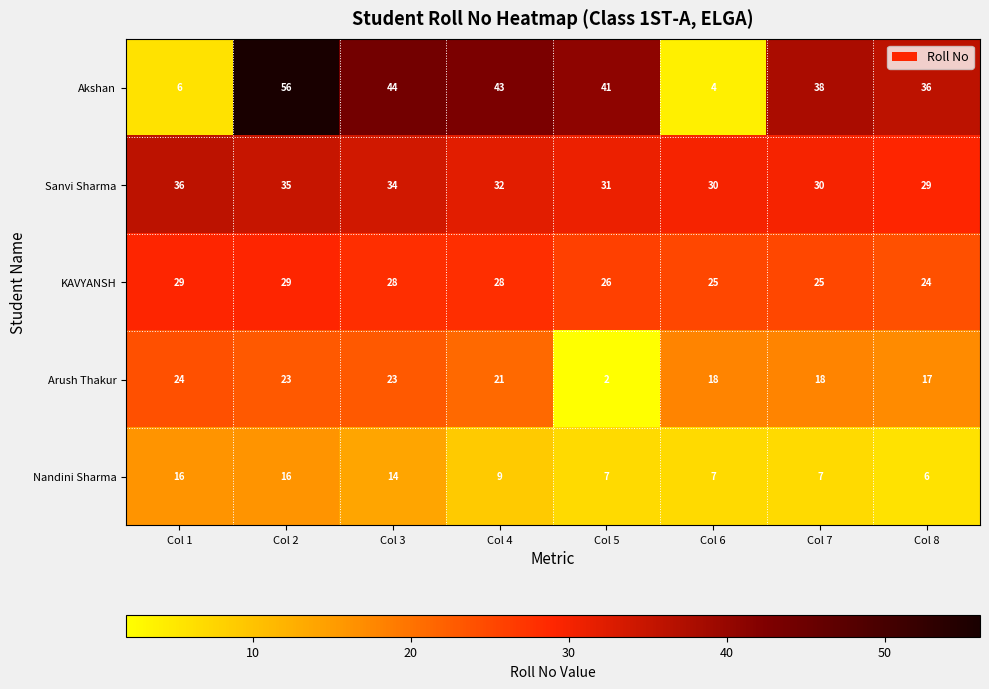

The Nandini Sharma series shows 26 at Col 1. True or false?

False